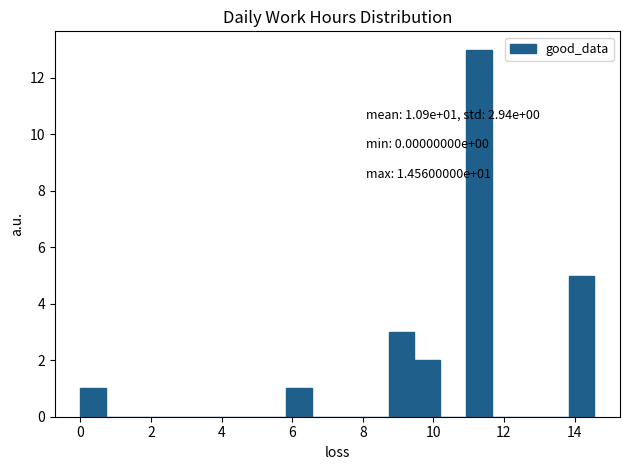

Around what value on the x-axis is the tallest bar? Give the approximate position of its centre, as read against the axis.

11.2